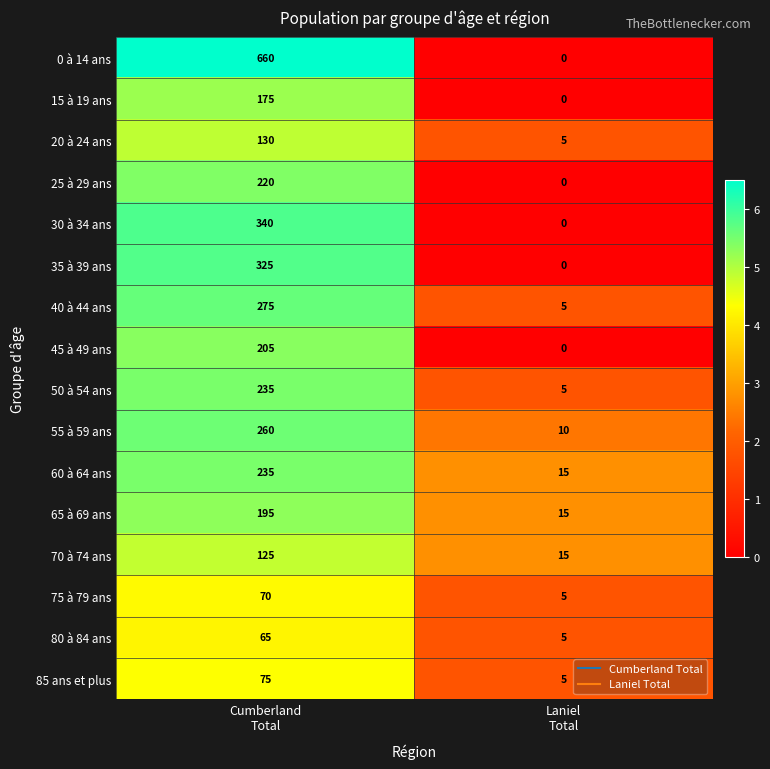

What is the total value across all series at Laniel
Total?

85